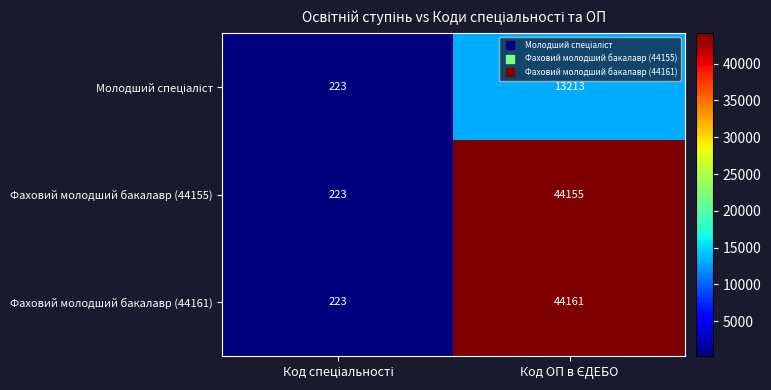

What is the sum of all Фаховий молодший бакалавр (44161) values?

44384